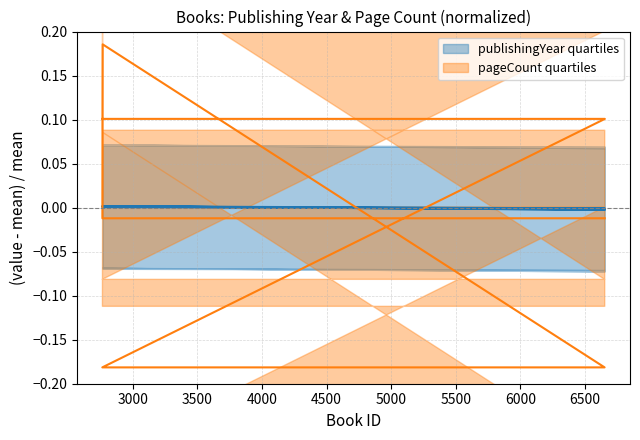

What is the label of the 2nd point from the left?

6655